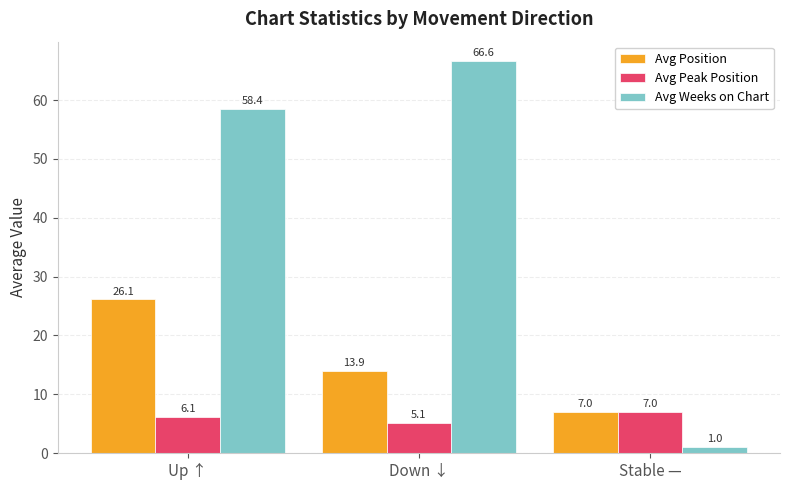

True or false: Avg Position has a value of 7.0 at Stable —.

True